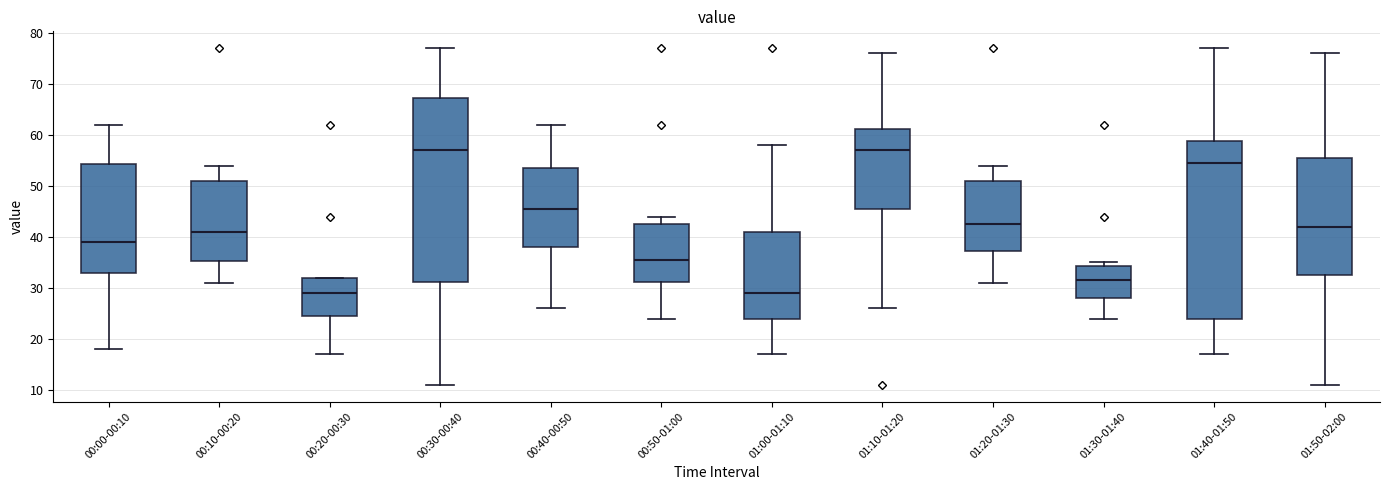

Where does the median line of the box for 01:50-02:00 sit on the y-axis? The values are not printed on the chart, so give them approximately, as read against the axis.

42